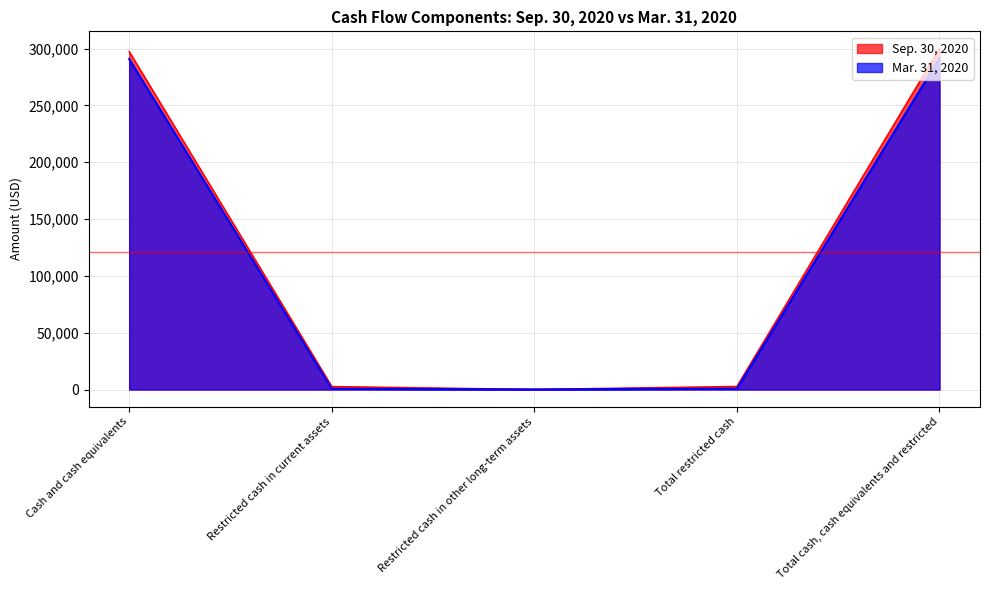

True or false: Mar. 31, 2020 has a value of 382488 at Cash and cash equivalents.

False